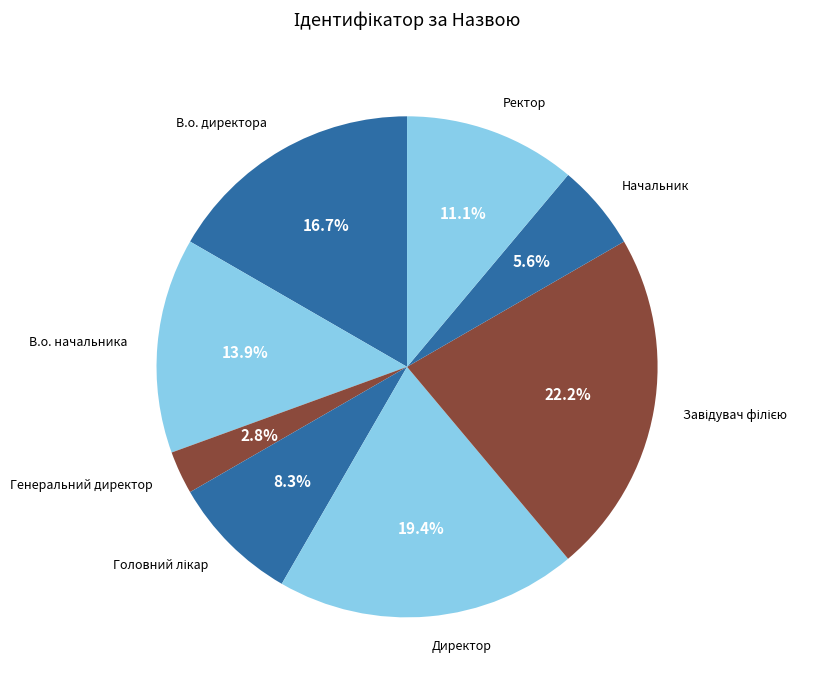

To the nearest percent, what is the average slice percentage?

12%